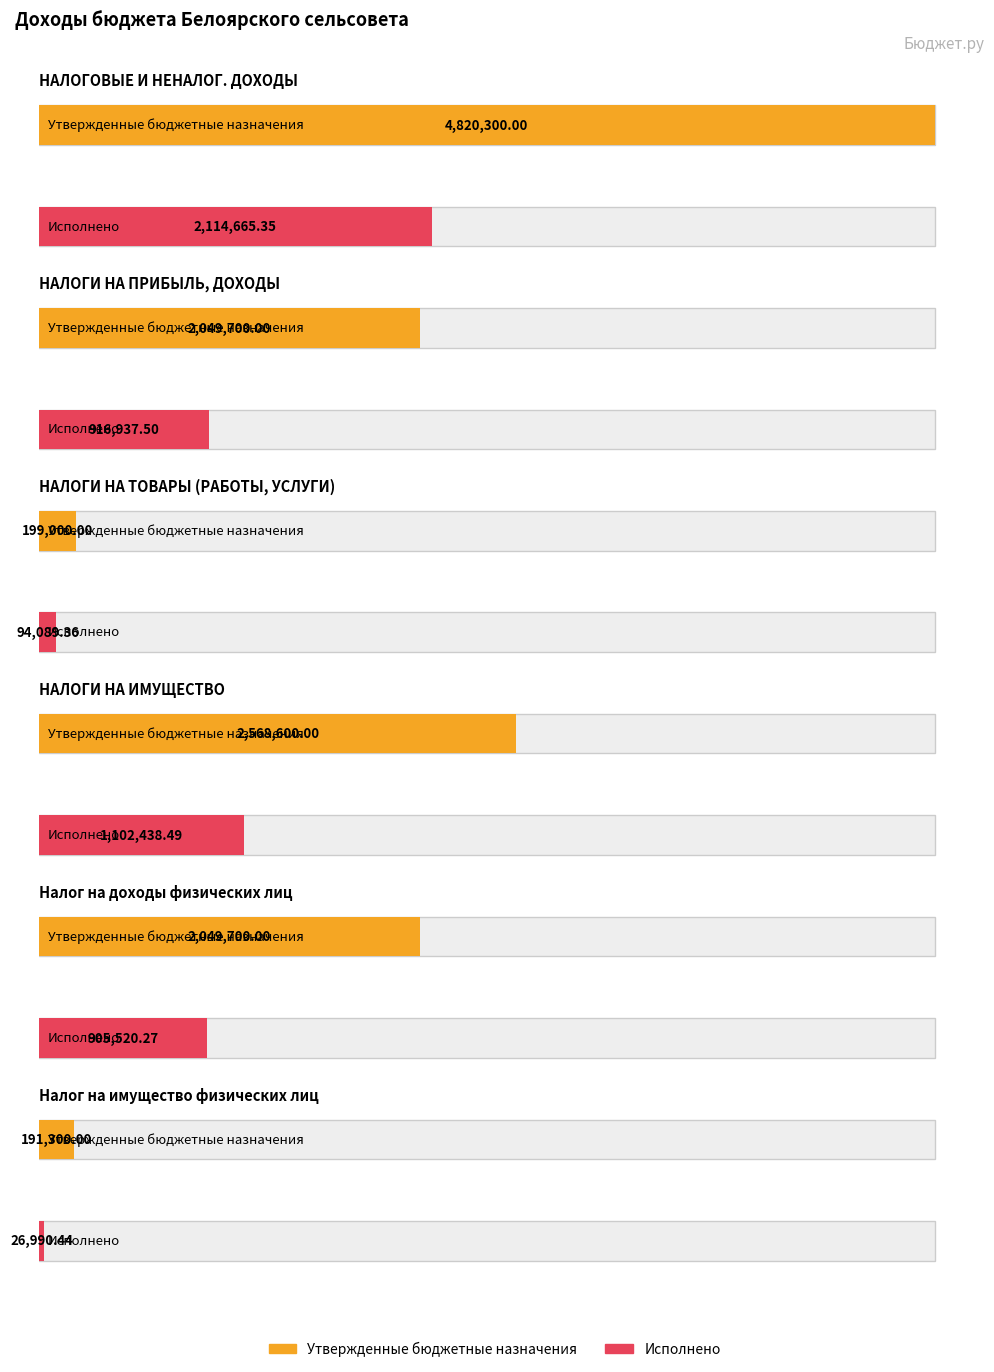

How many values in the Утвержденные бюджетные назначения series are below 2049700?

2